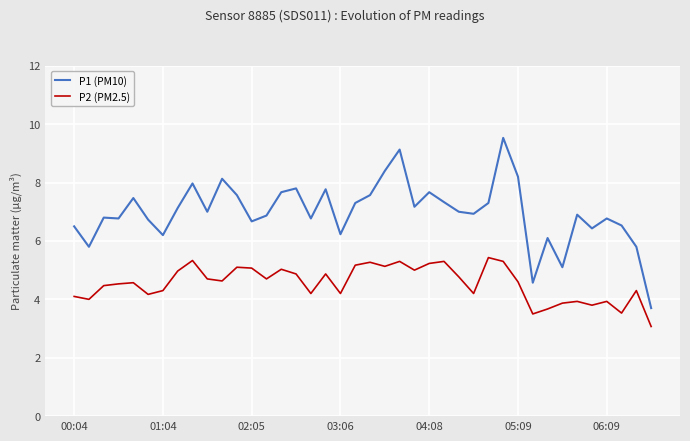

List the series in order of their peak value, lowest first.

P2 (PM2.5), P1 (PM10)